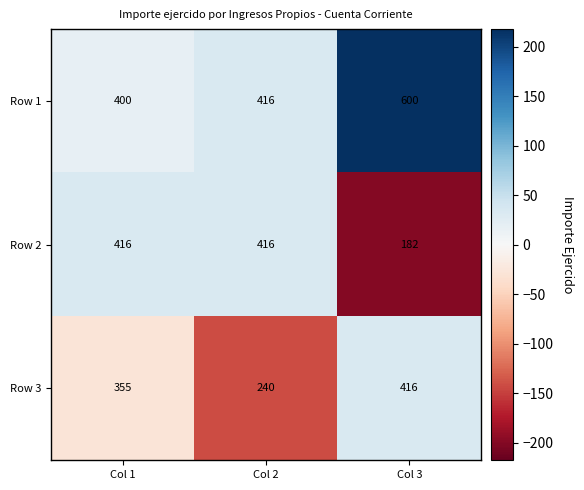

Reading left to right, transcribe all the data shown in this chart.

Row 1: Col 1=400	Col 2=416	Col 3=600
Row 2: Col 1=416	Col 2=416	Col 3=182
Row 3: Col 1=355	Col 2=240	Col 3=416